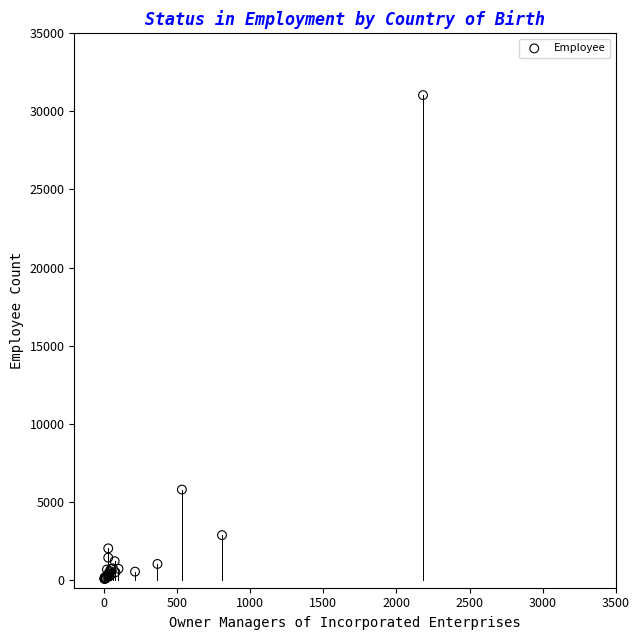

What Y value in the scatter plot is closest to 15554?

5785